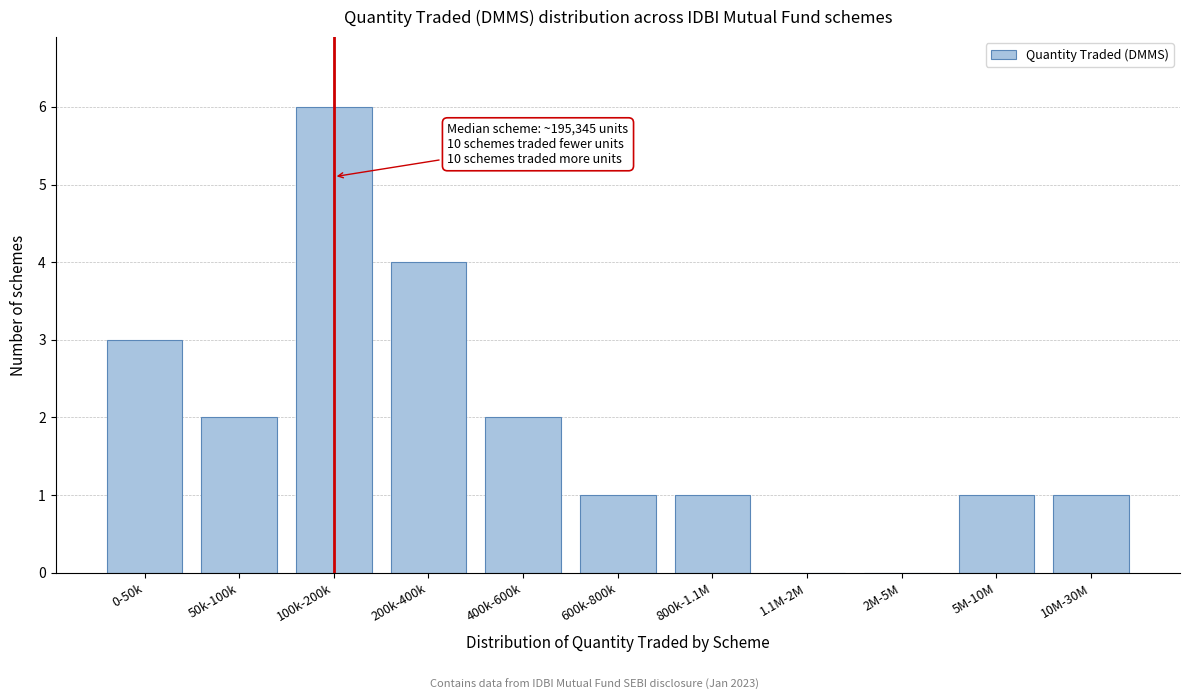

Reading left to right, transcribe all the data shown in this chart.

0-50k=3	50k-100k=2	100k-200k=6	200k-400k=4	400k-600k=2	600k-800k=1	800k-1.1M=1	1.1M-2M=0	2M-5M=0	5M-10M=1	10M-30M=1